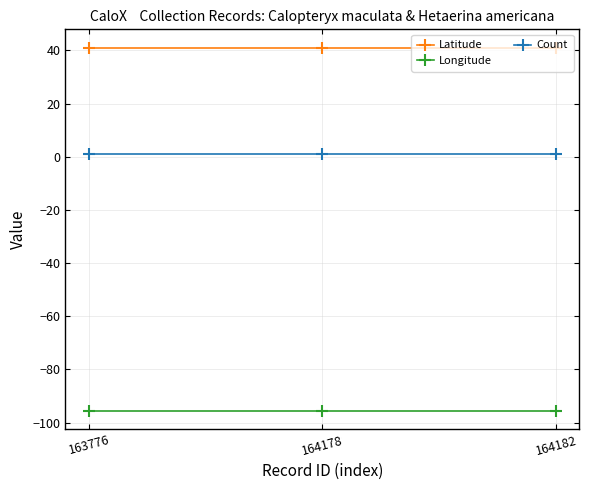

What is the difference between the highest and lowest values at 164182?

136.7